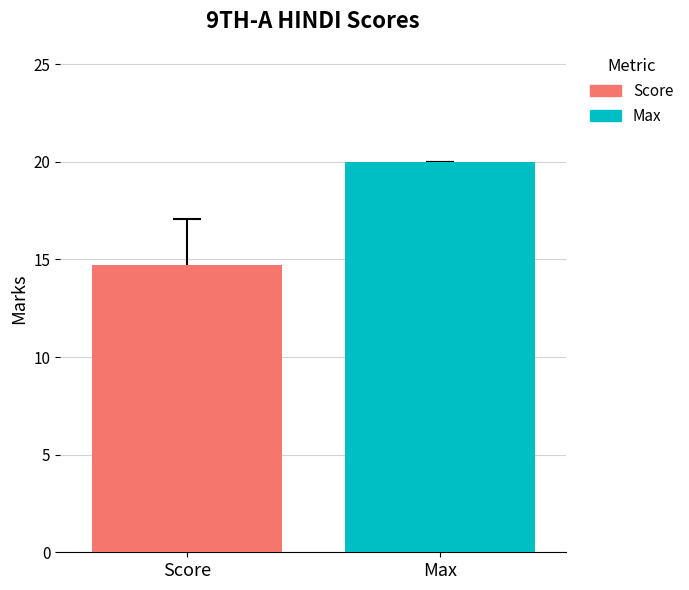

Rank the series by their average value, from highest to lowest.

Max, Score